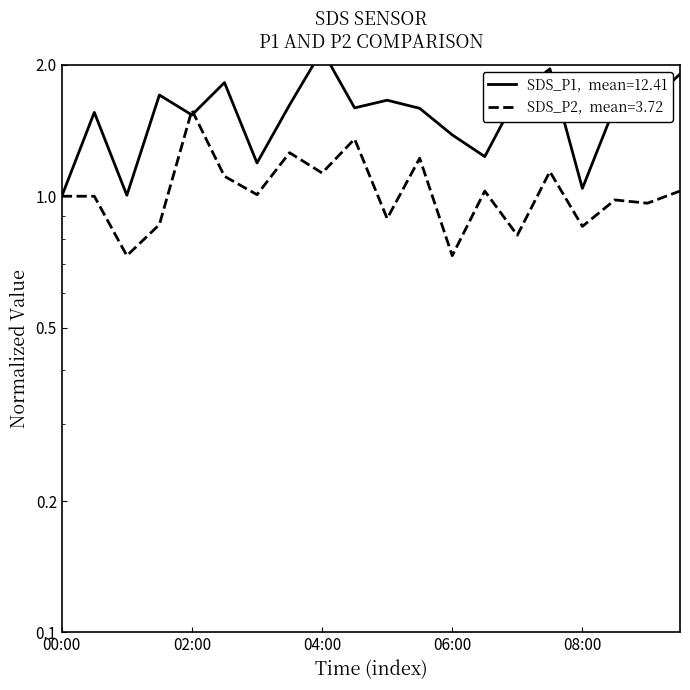

What is the difference between the SDS_P1 values at 03:00 and 01:30?

0.5